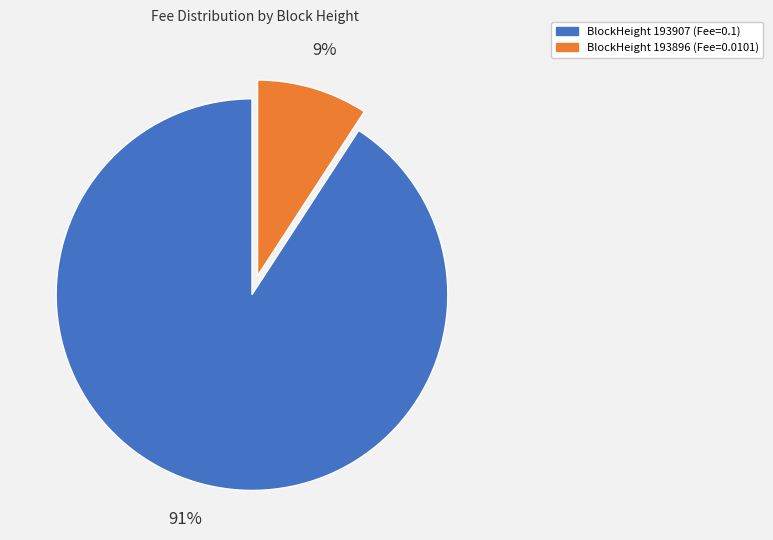

To the nearest percent, what is the difference between the largest and smallest slice percentages?

82%